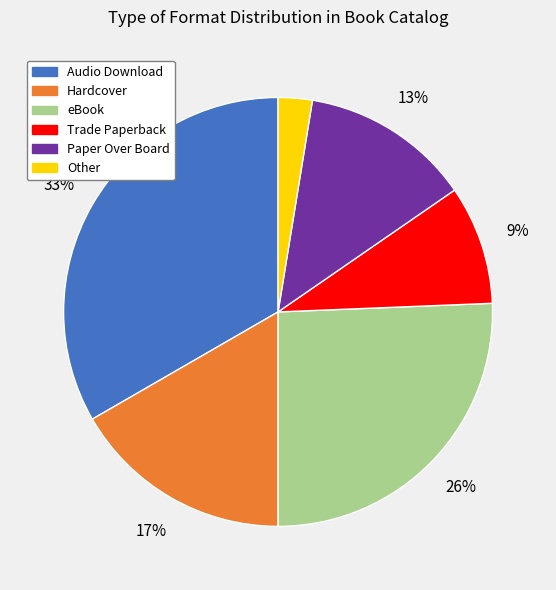

What is the largest slice in the pie chart?

Audio Download